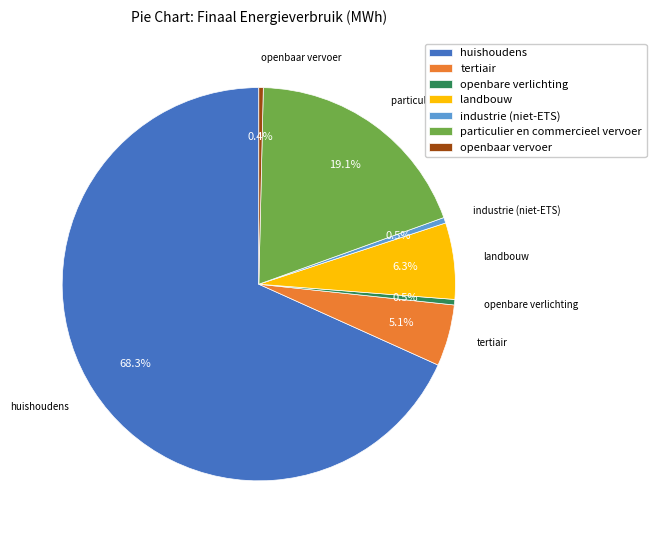

Count the number of slices in the pie.

7